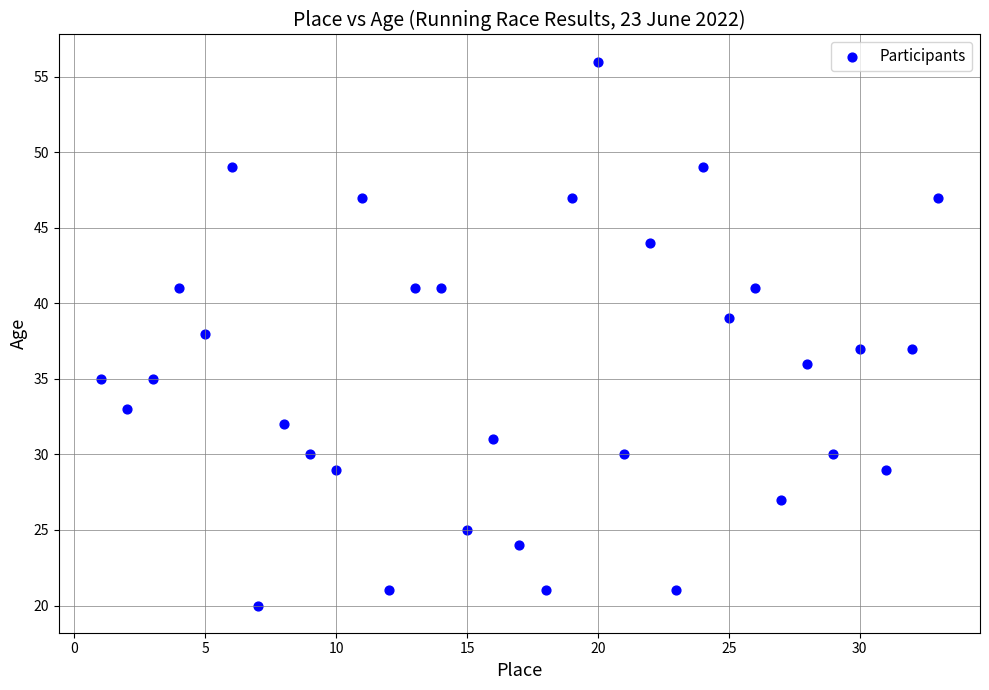

What is the range of X values (max minus min)?

32